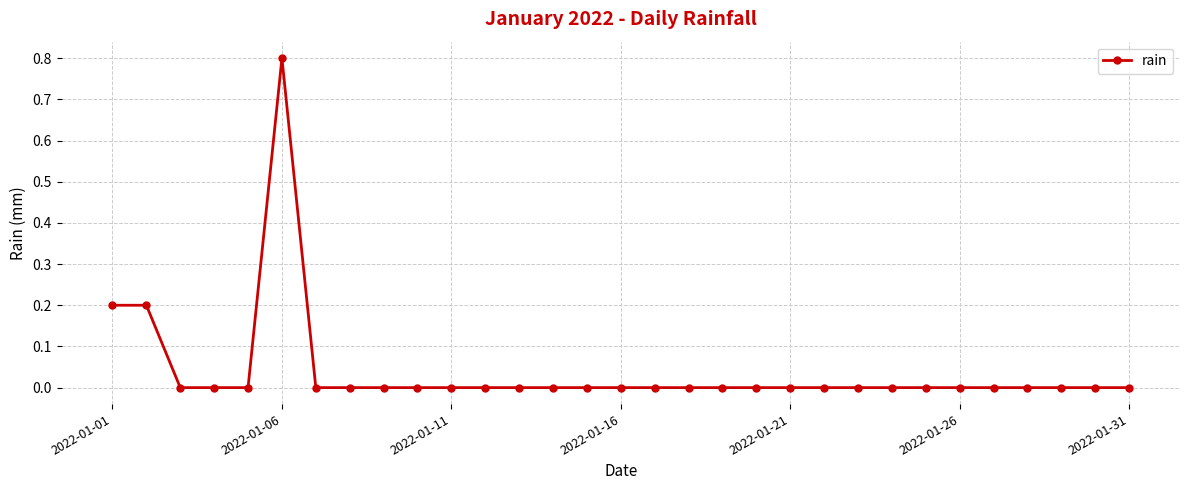

What is the difference between the maximum and minimum values?

0.8